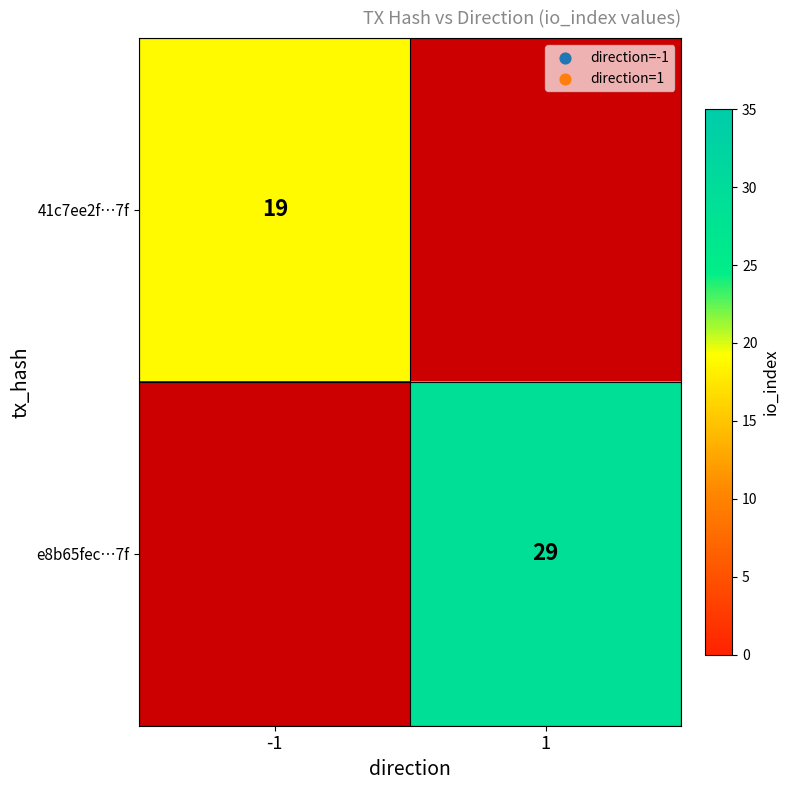

Between 1 and -1, which is larger?

-1